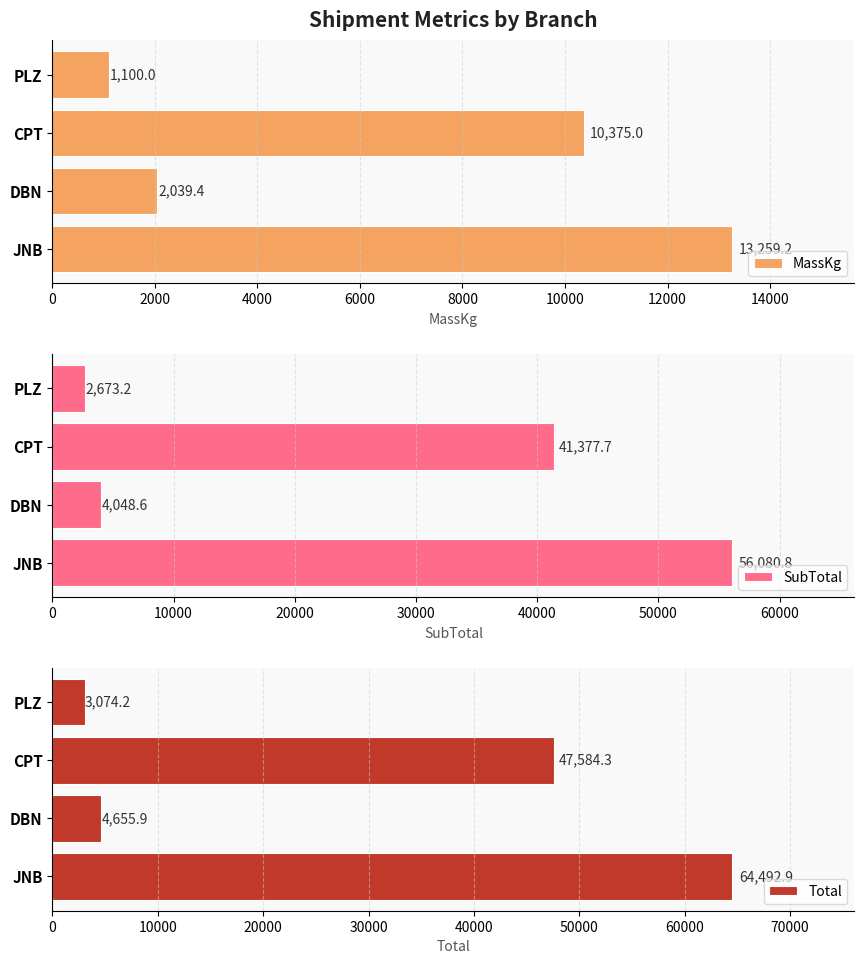

Read the MassKg value at PLZ.

1100.0